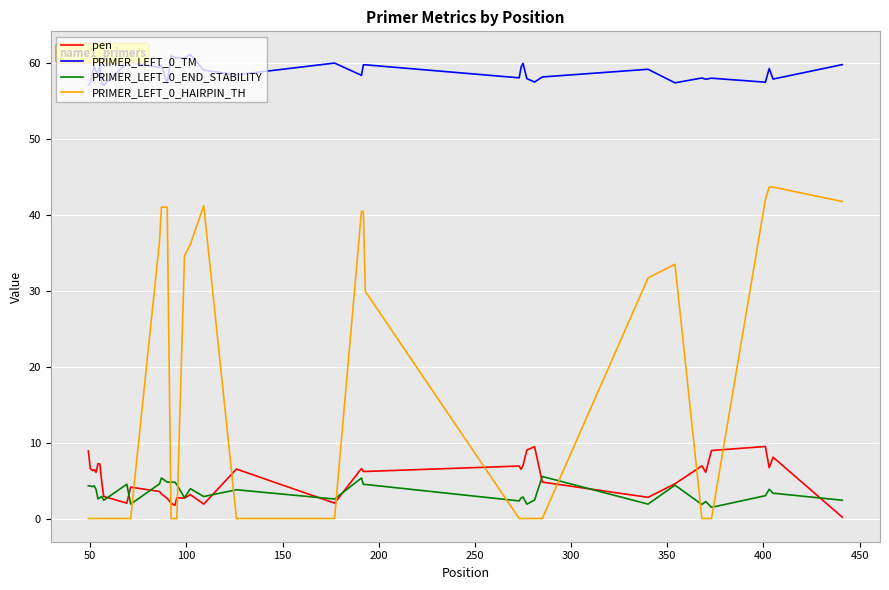

What is the minimum value for PRIMER_LEFT_0_END_STABILITY?

1.5